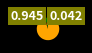

Is there a majority slice in this chart?

Yes